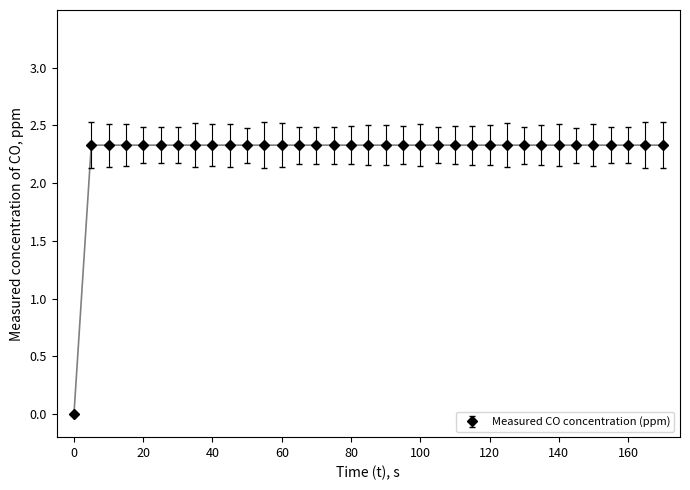

What is the greatest value displayed?

2.3